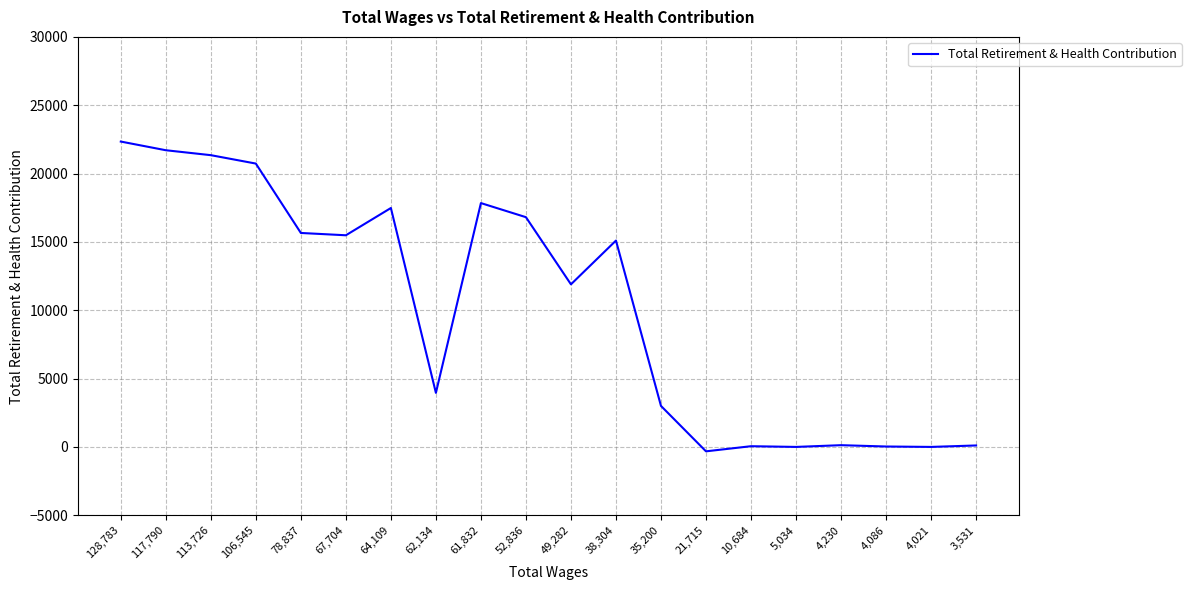

How many series are shown in this chart?

1